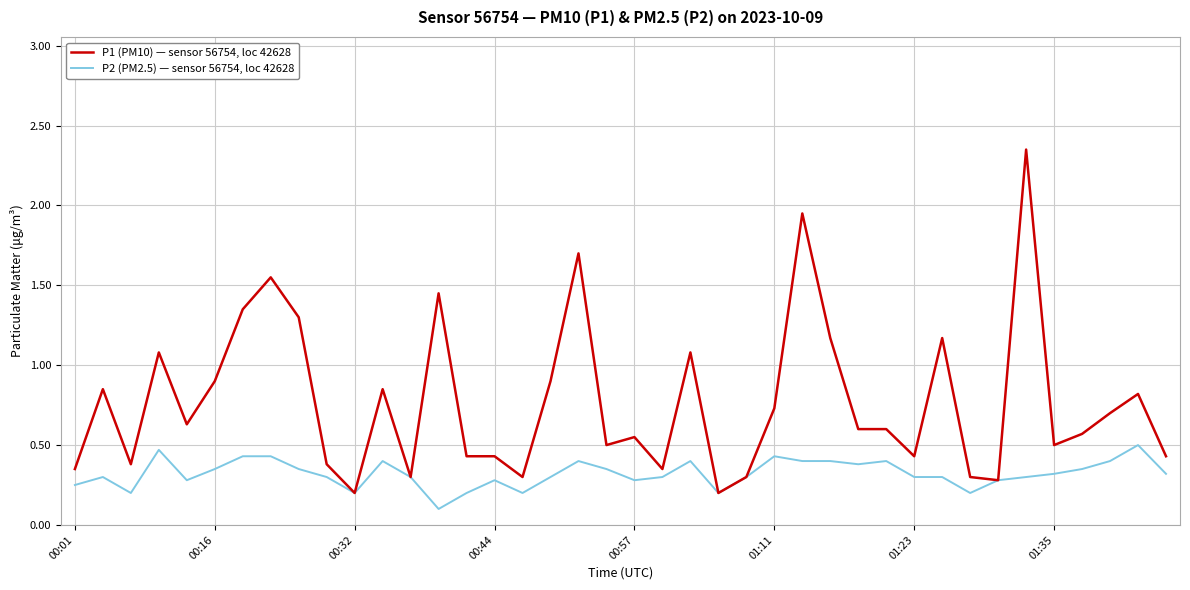

What are all the series names shown in the legend?

P1 (PM10) — sensor 56754, loc 42628, P2 (PM2.5) — sensor 56754, loc 42628